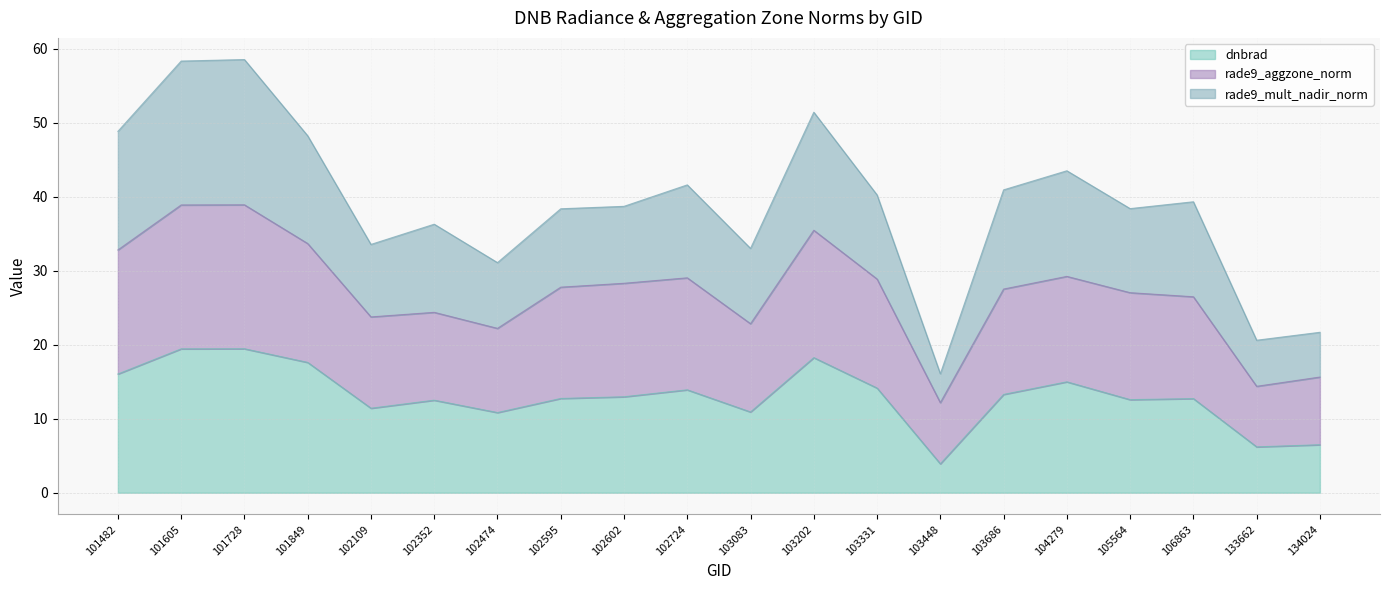

Does the chart display data point markers on the line(s)?

No